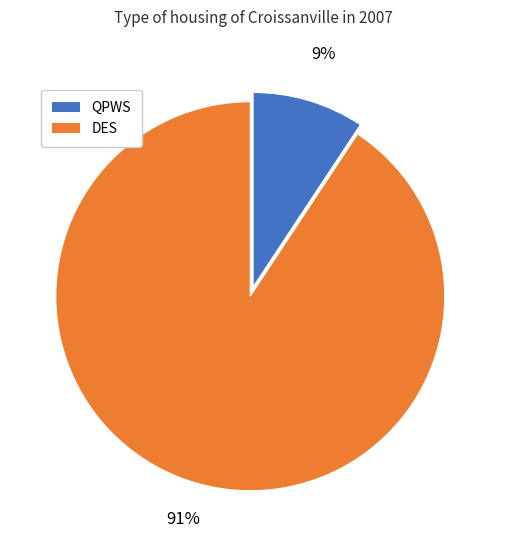

Is there a majority slice in this chart?

Yes